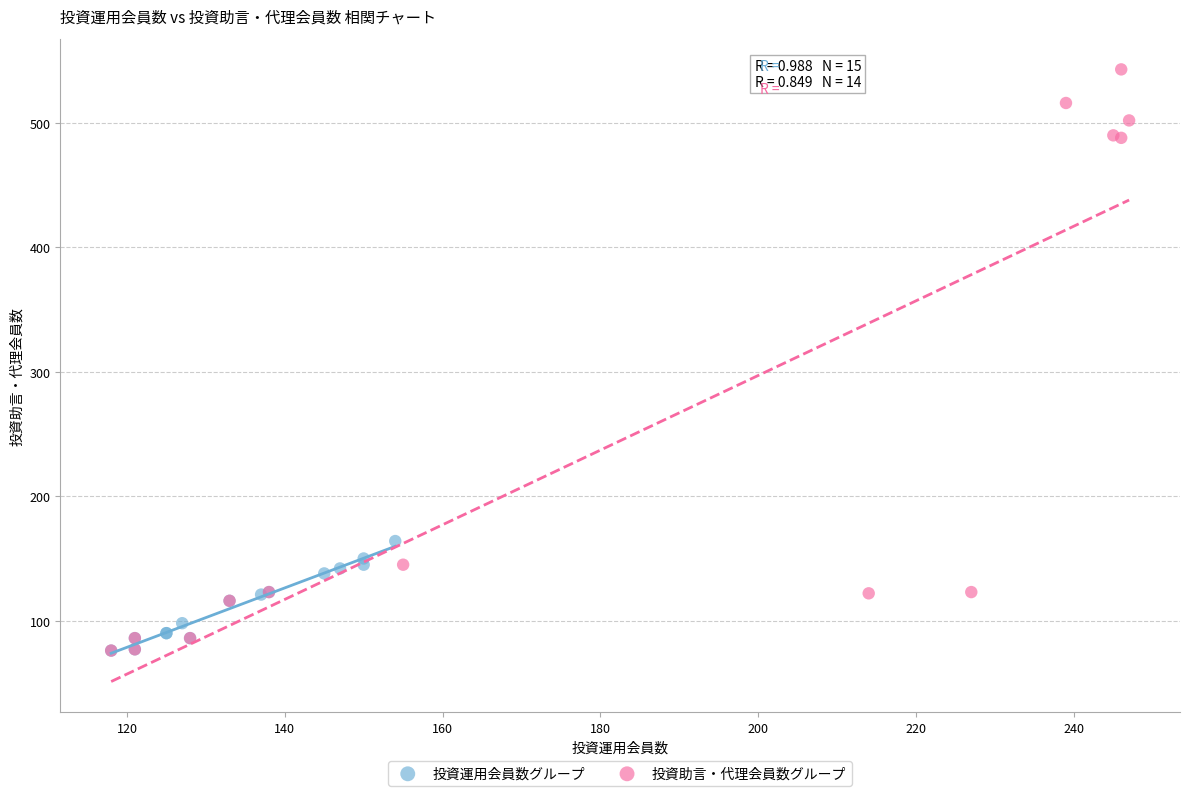

Which series contains the highest Y value?

投資助言・代理会員数グループ